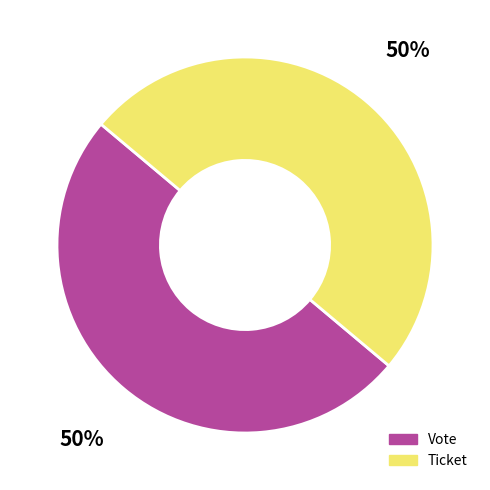

Combined, do Vote and Ticket account for over 50%?

Yes